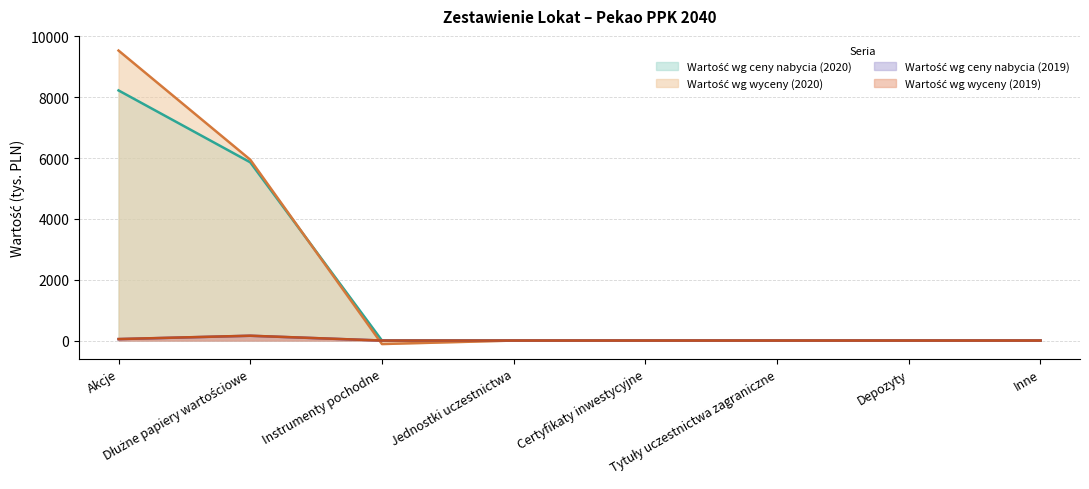

What is the label of the 3rd point from the right?

Tytuły uczestnictwa zagraniczne